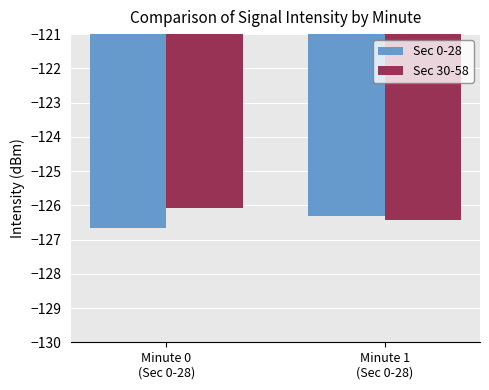

Reading left to right, extract all data points from this chart.

Sec 0-28: Minute 0
(Sec 0-28)=-126.7	Minute 1
(Sec 0-28)=-126.3
Sec 30-58: Minute 0
(Sec 0-28)=-126.1	Minute 1
(Sec 0-28)=-126.4